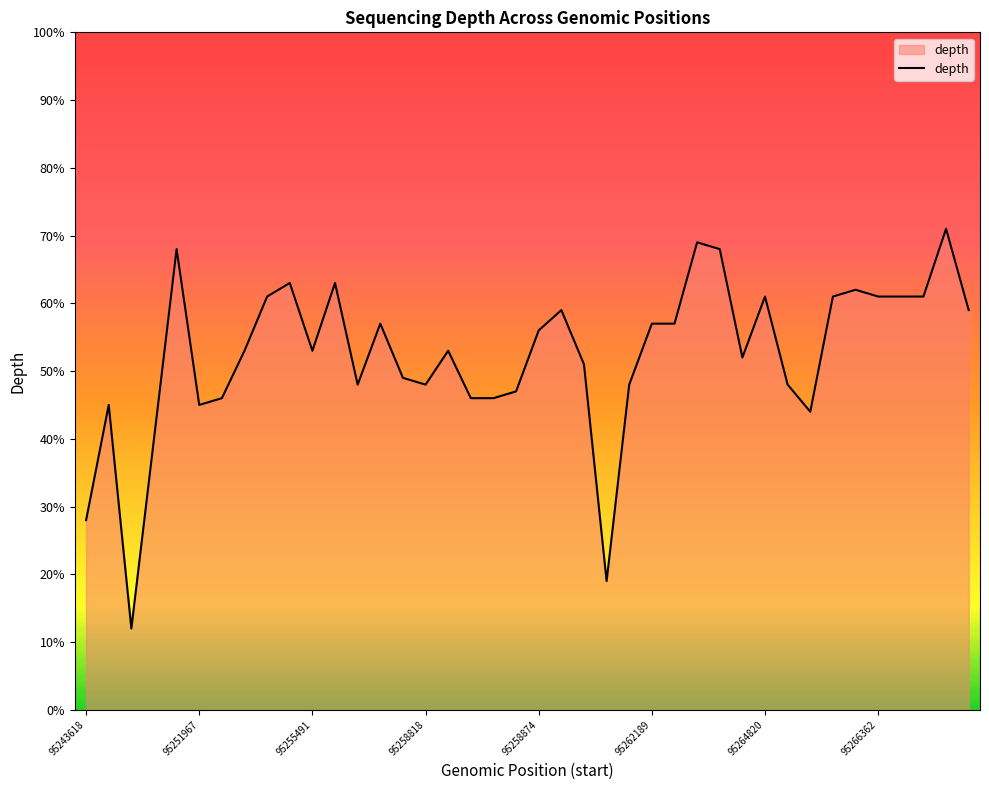

What is the difference between the maximum and minimum values?

59